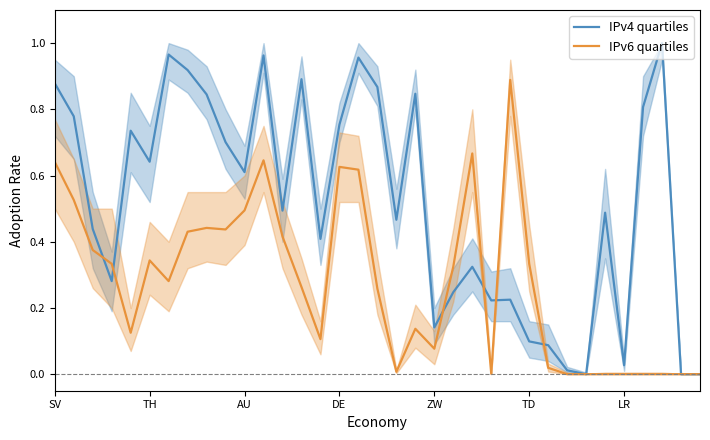

Is this an area chart (filled region under the line)?

No